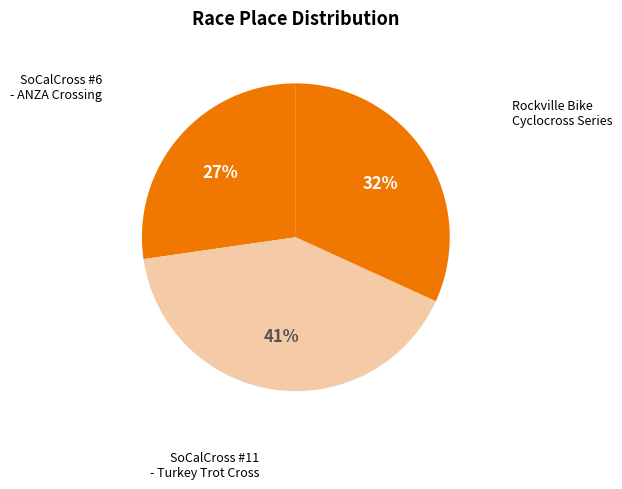

Count the number of slices in the pie.

3